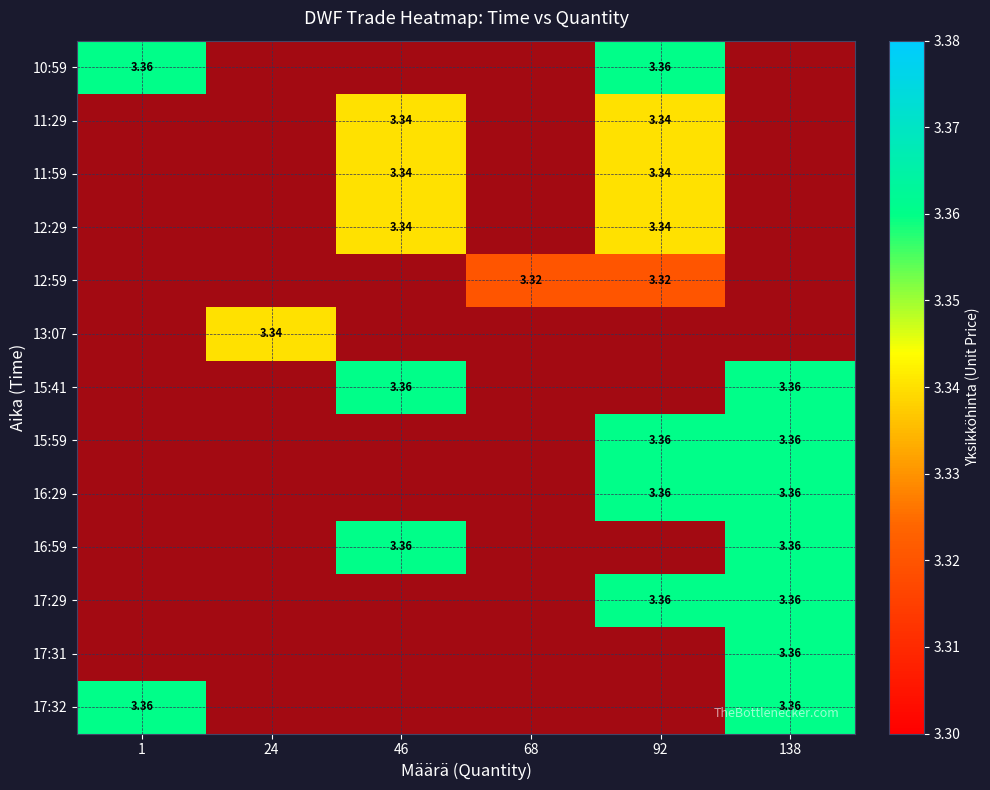

How many series are shown in this chart?

13